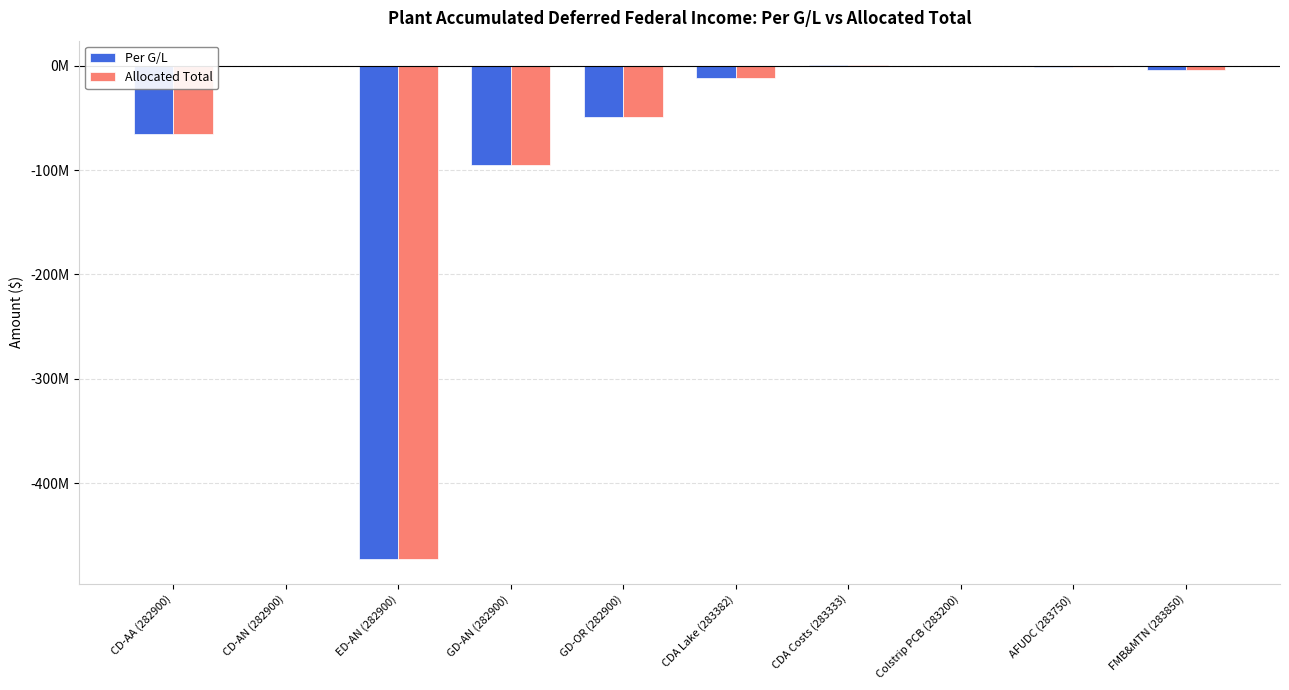

True or false: Allocated Total has a value of -49309736 at GD-OR (282900).

True